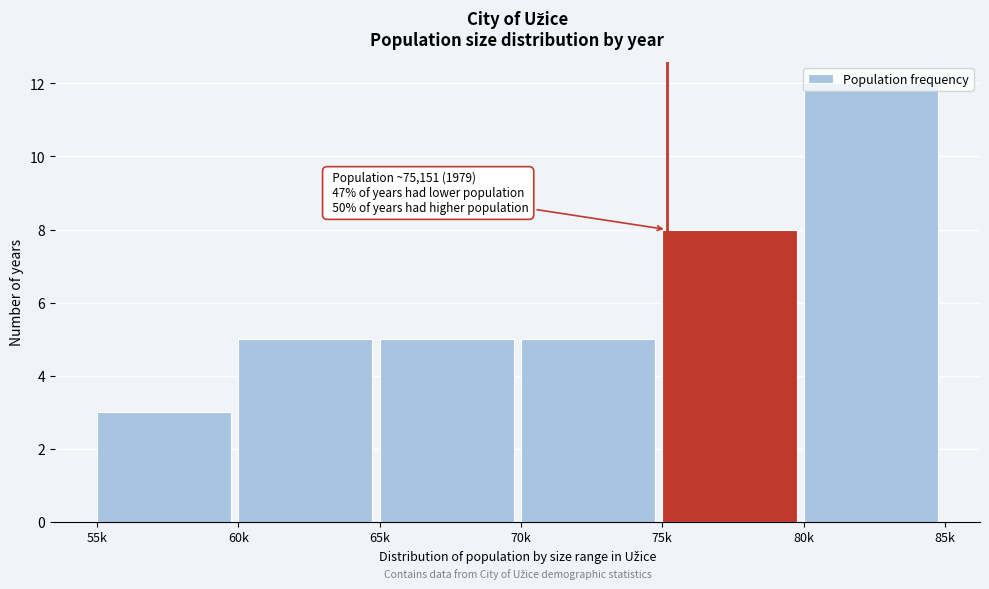

At which category does the chart reach its minimum across all series?

55k